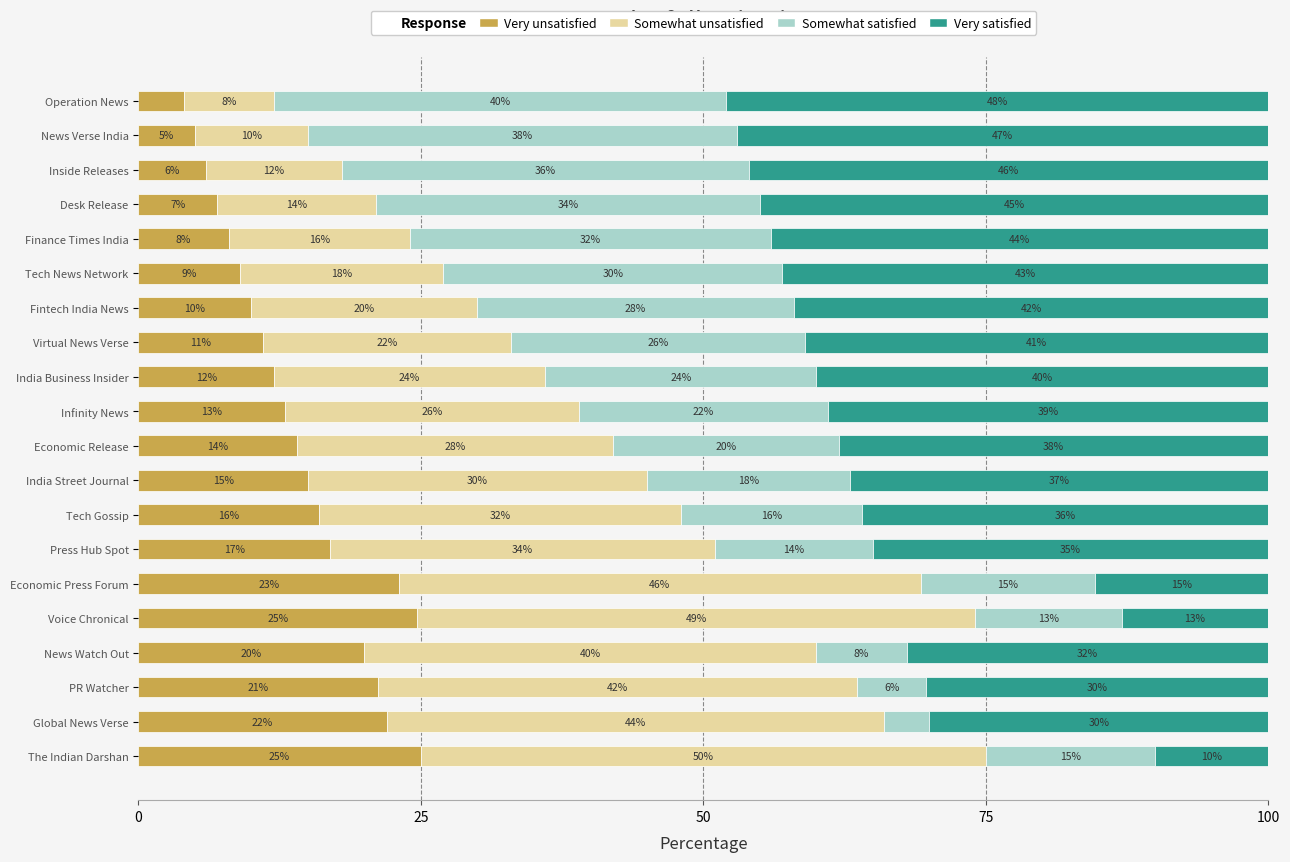

What is the total value across all series at Global News Verse?

100.0